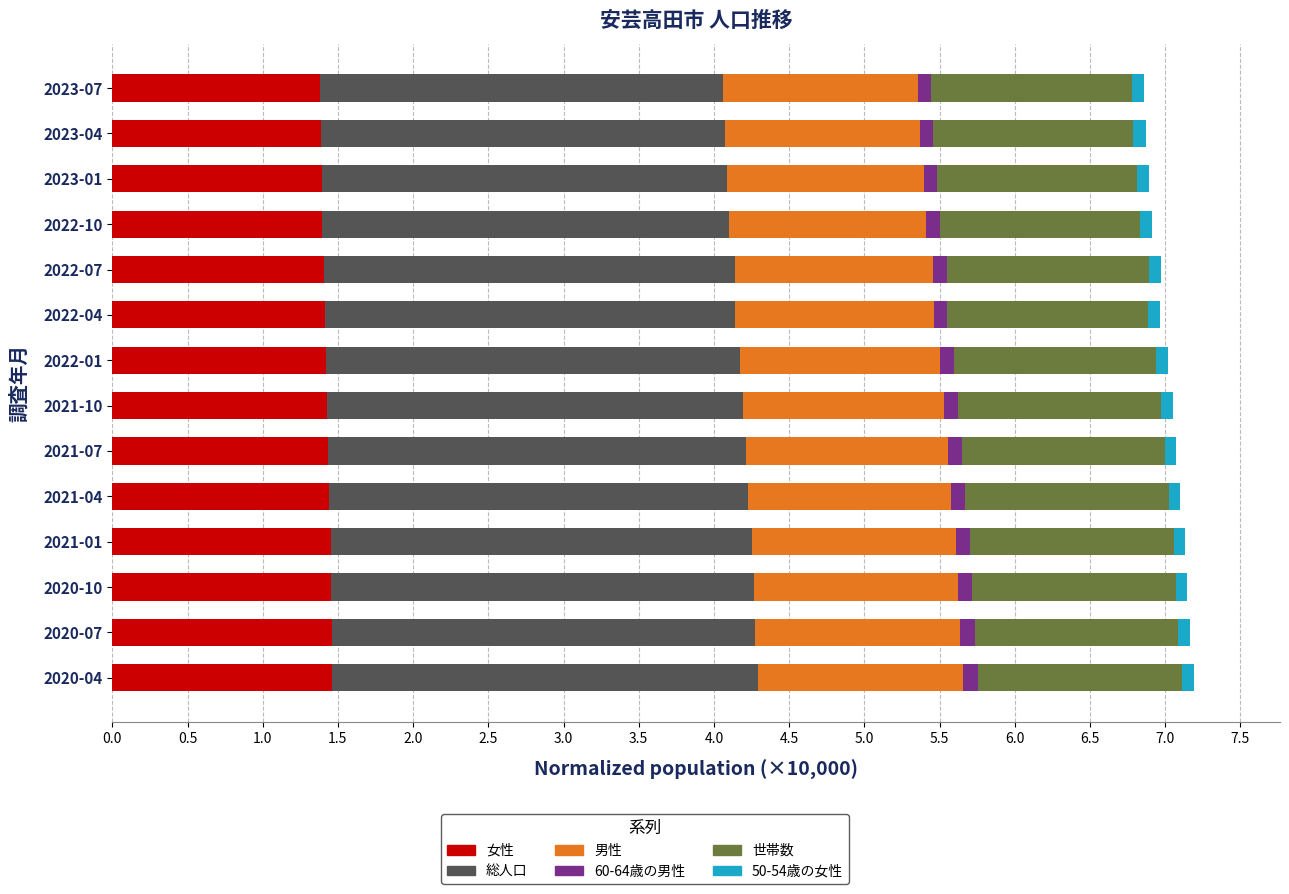

Count the number of data series in this chart.

6